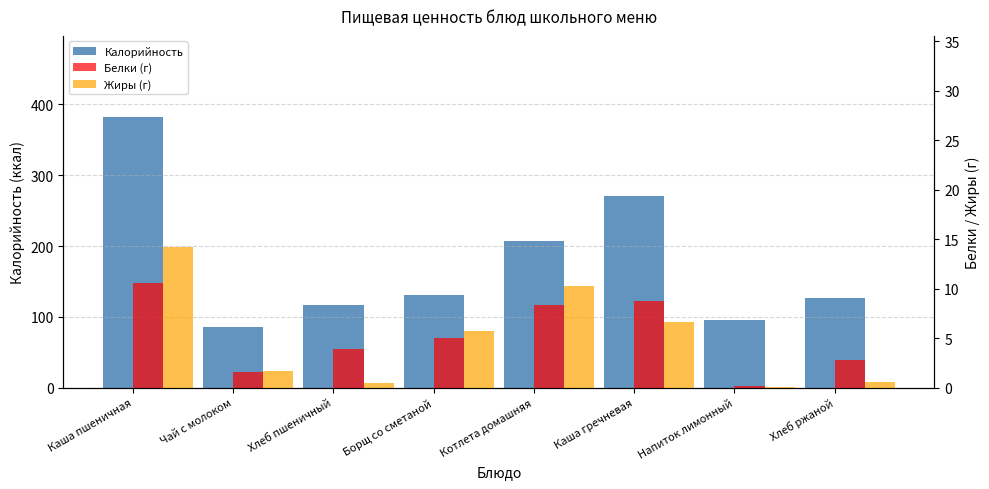

Between Хлеб пшеничный and Напиток лимонный, which is larger?

Хлеб пшеничный